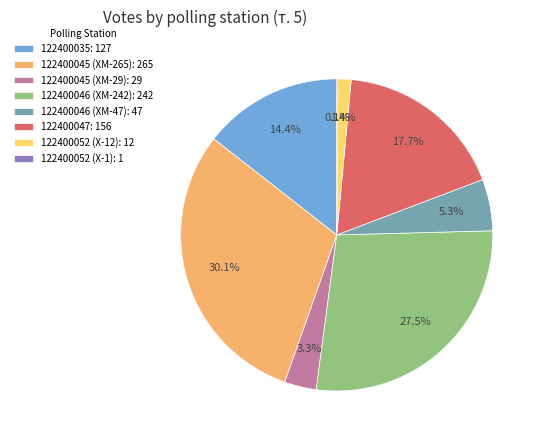

Does 122400045 (ХМ-29) account for over 50% of the chart?

No